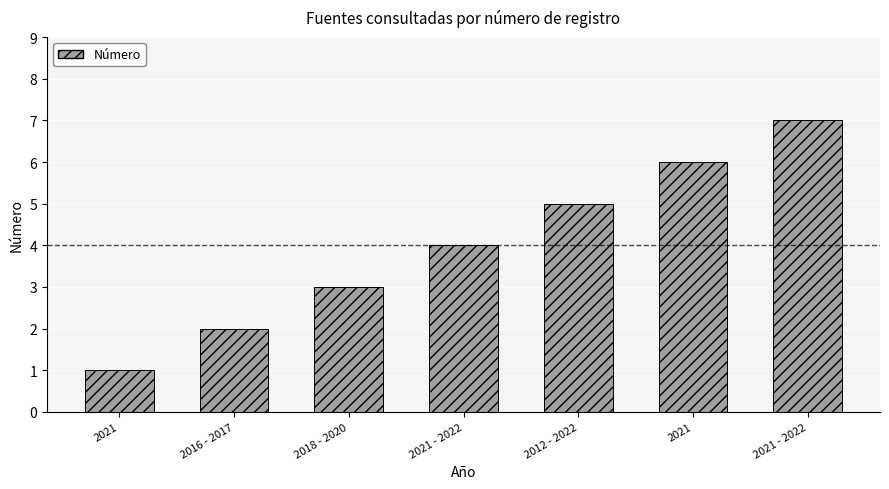

Reading right to left, transcribe all the data shown in this chart.

7	6	5	4	3	2	1